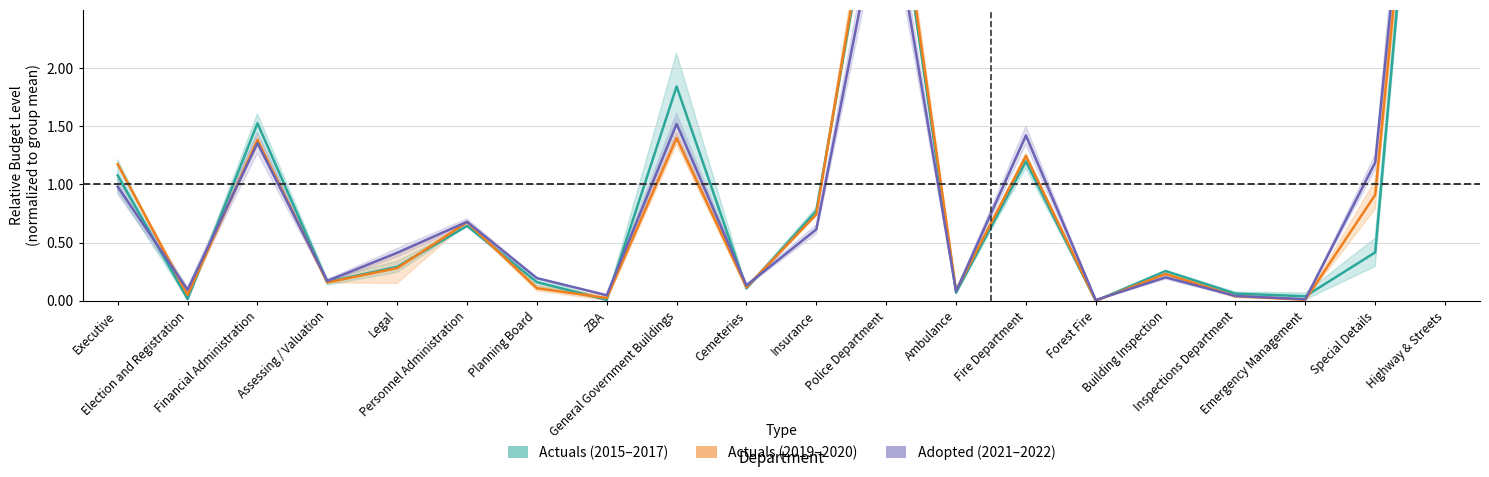

What is the maximum value shown in the chart?

7.2